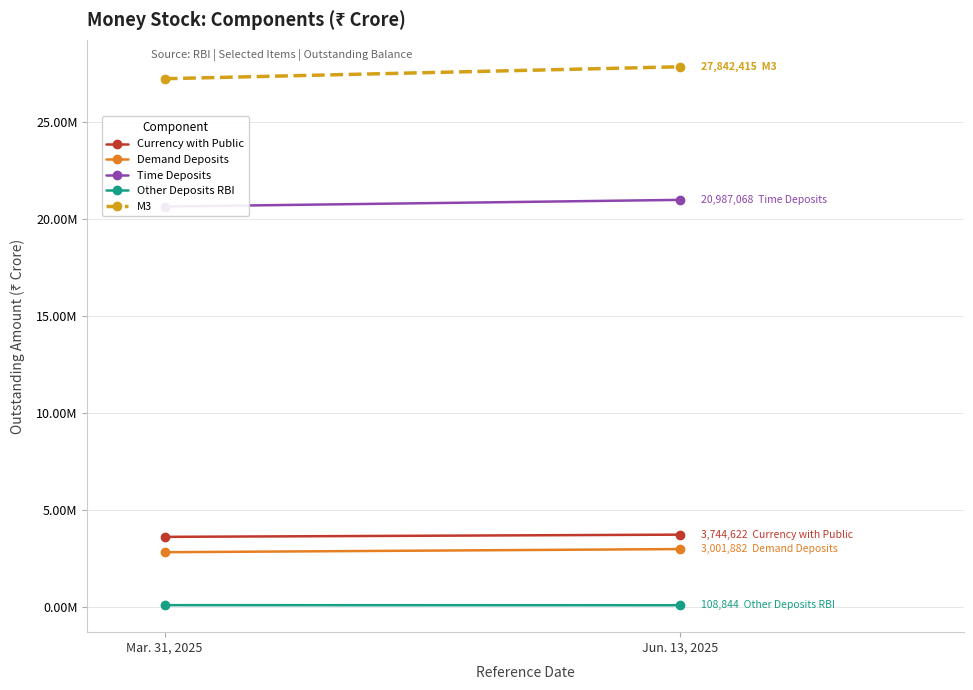

What is the sum of all Demand Deposits values?

5841905